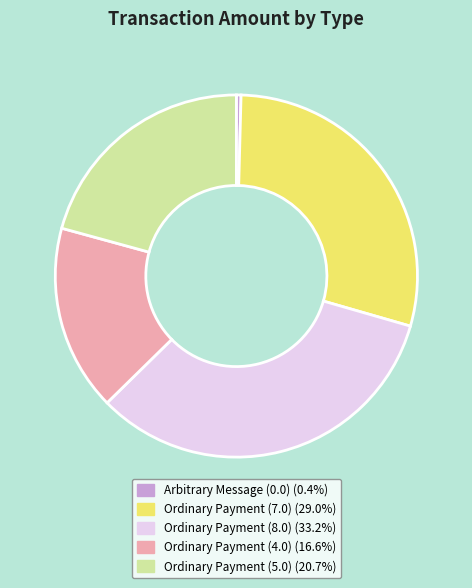

Is there any slice that represents more than half of the pie?

No